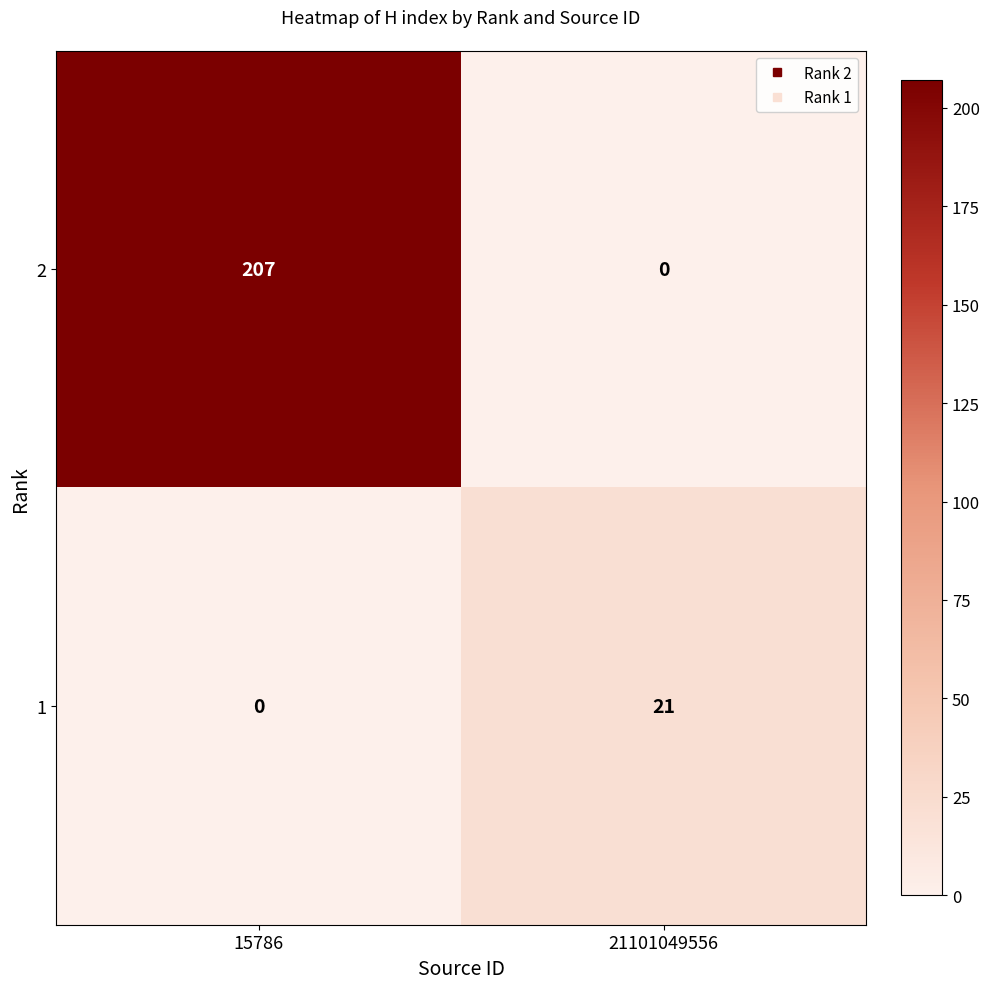

Is it true that 2 equals 0 at 21101049556?

True